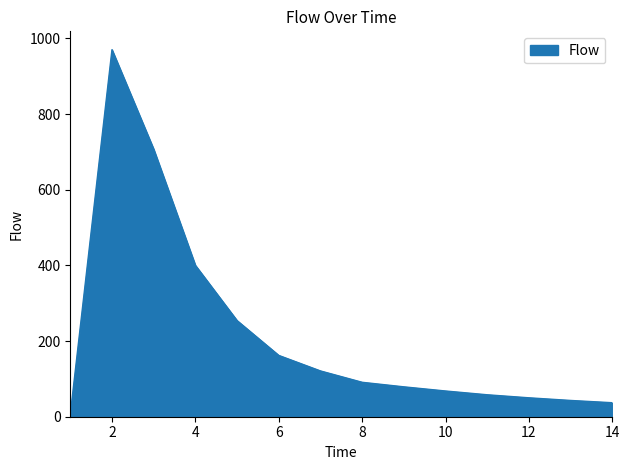

What is the greatest value displayed?

970